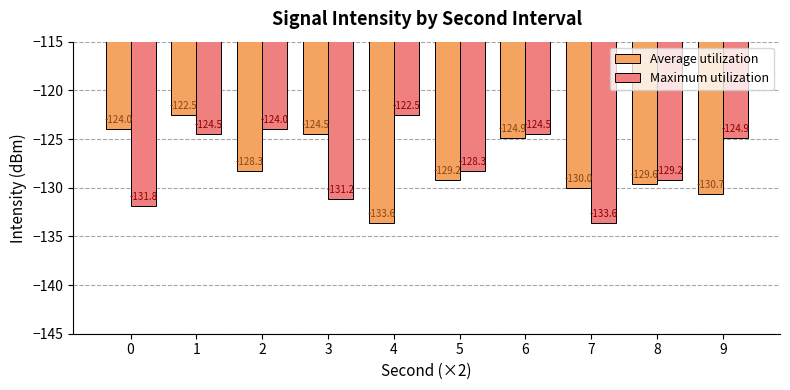

What is the approximate value of Maximum utilization at 7?

-133.6